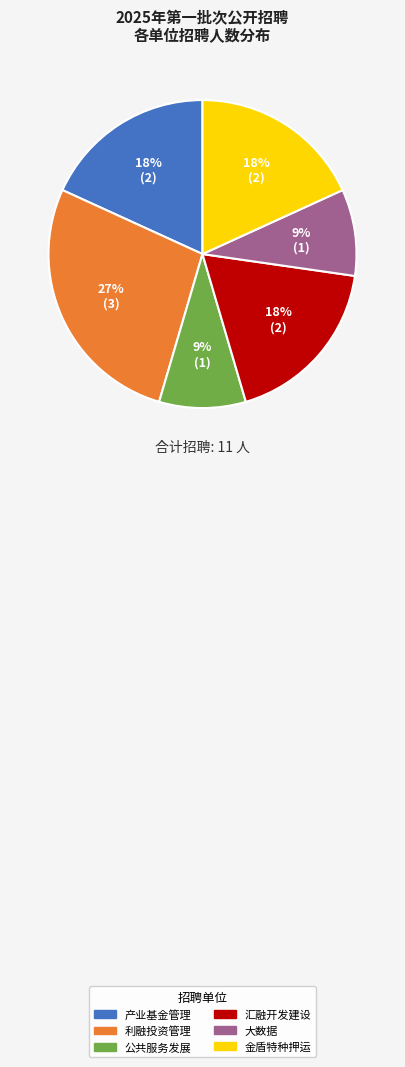

Is there any slice that represents more than half of the pie?

No